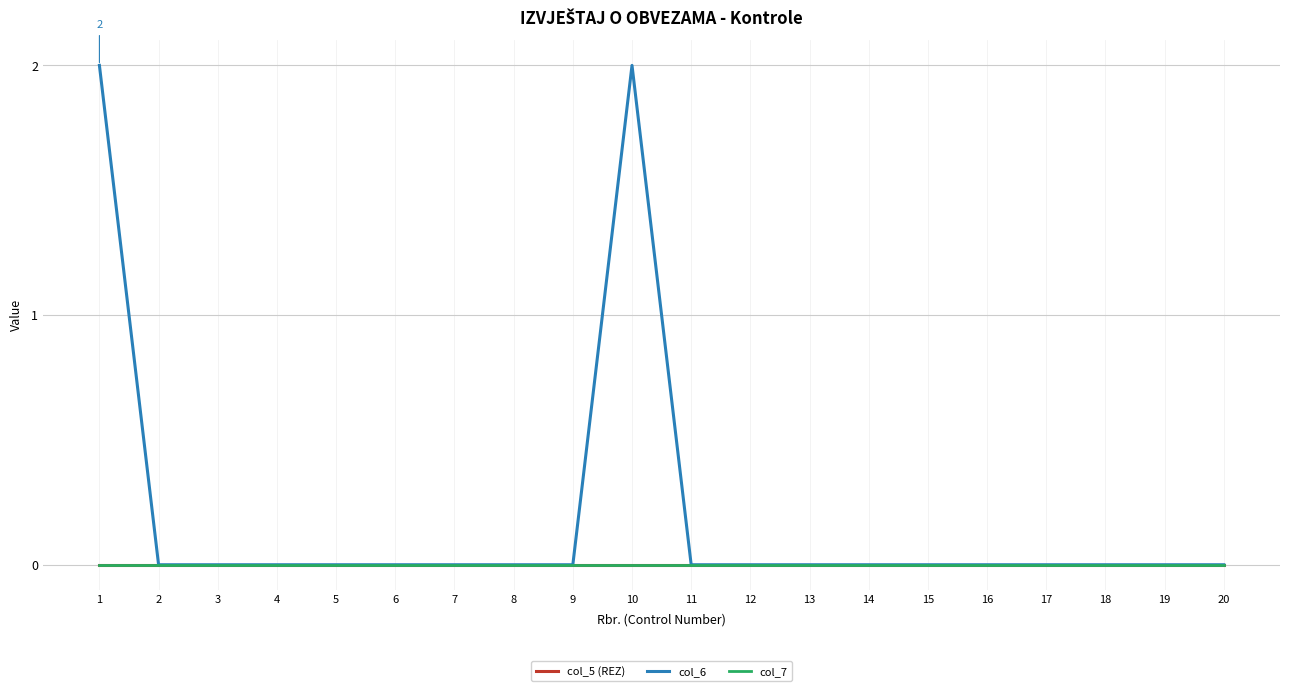

The value of col_7 at 5 is 0. True or false?

True